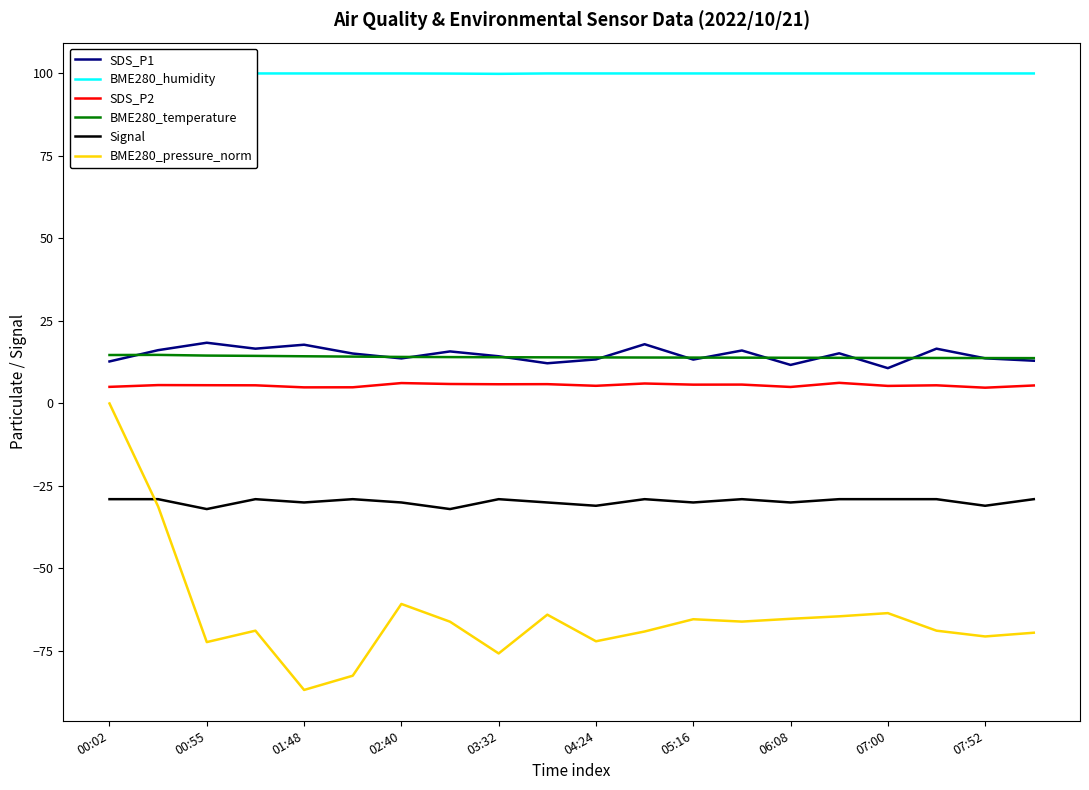

Rank the series by their maximum value, from highest to lowest.

BME280_humidity, SDS_P1, BME280_temperature, SDS_P2, BME280_pressure_norm, Signal